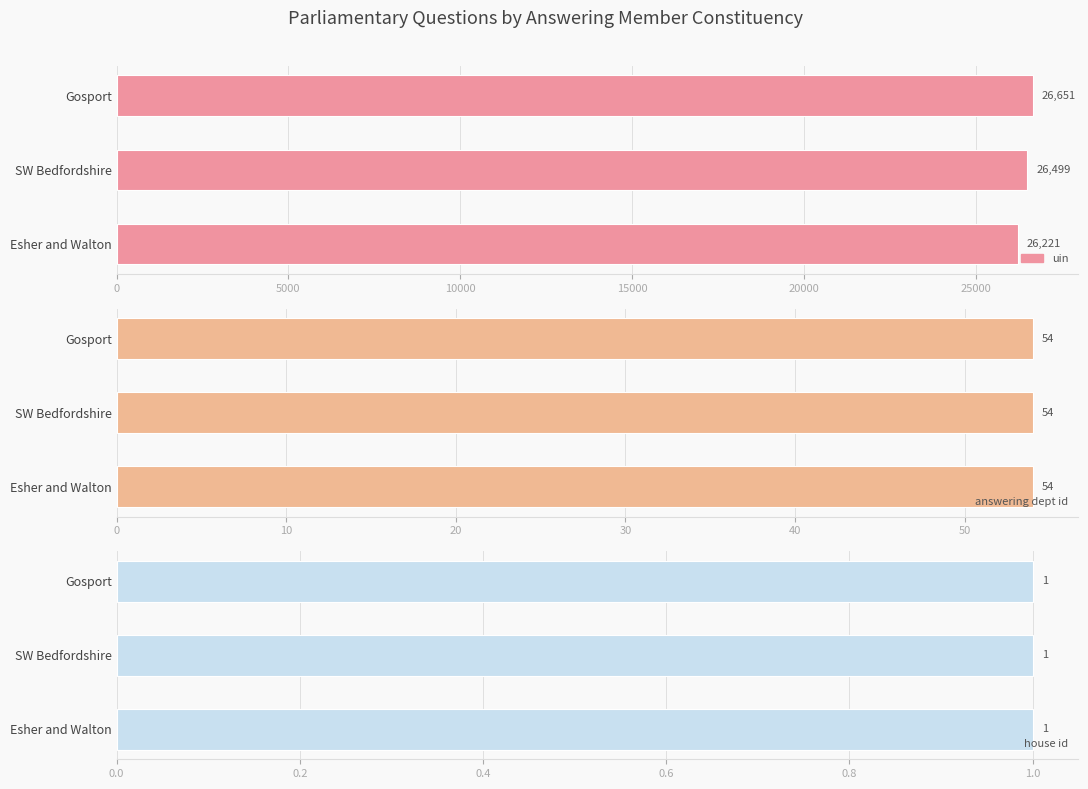

How many bars are there in total?

9